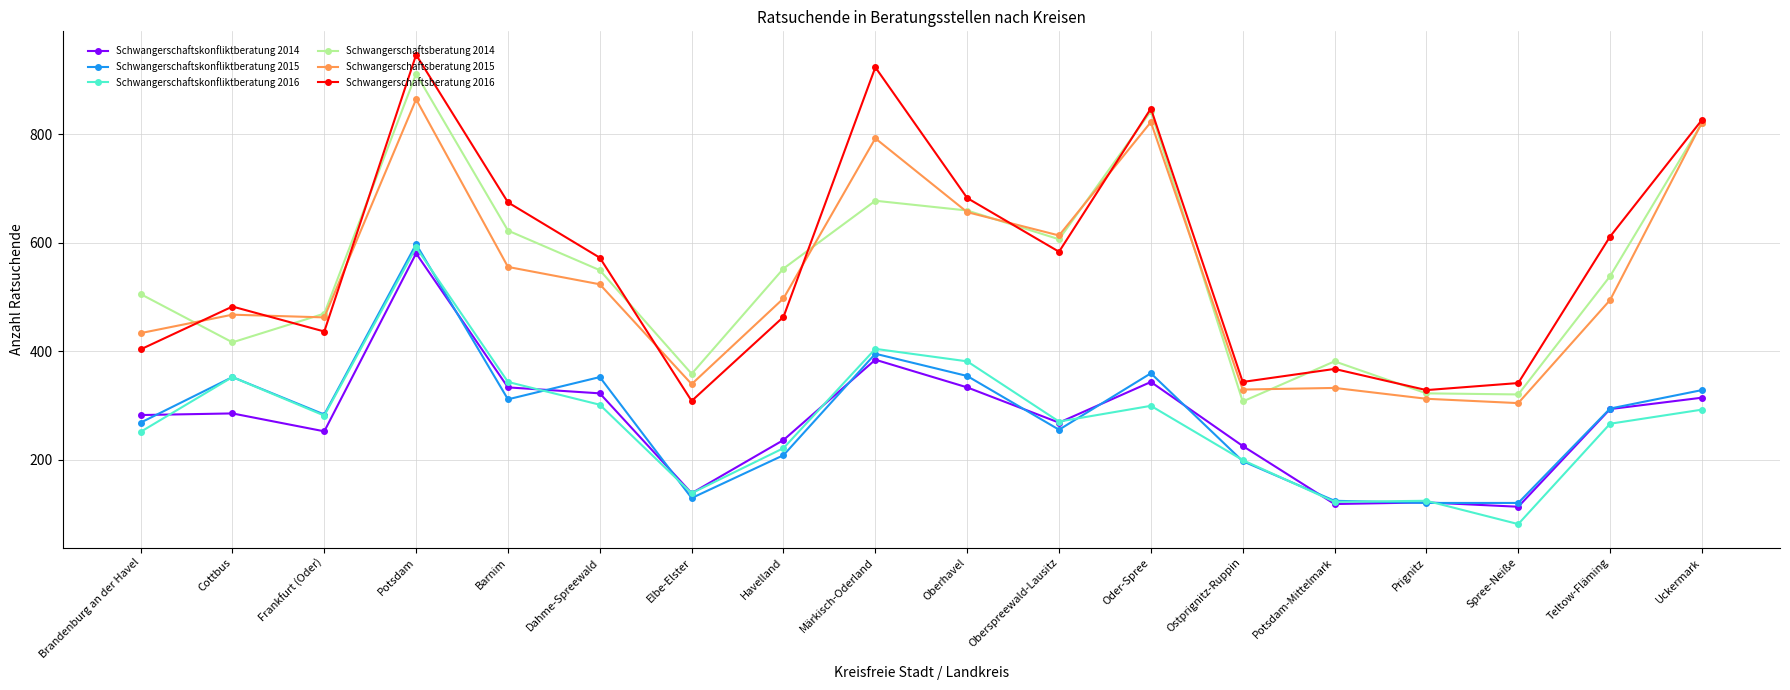

Is it true that Schwangerschaftsberatung 2014 equals 538 at Teltow-Fläming?

True